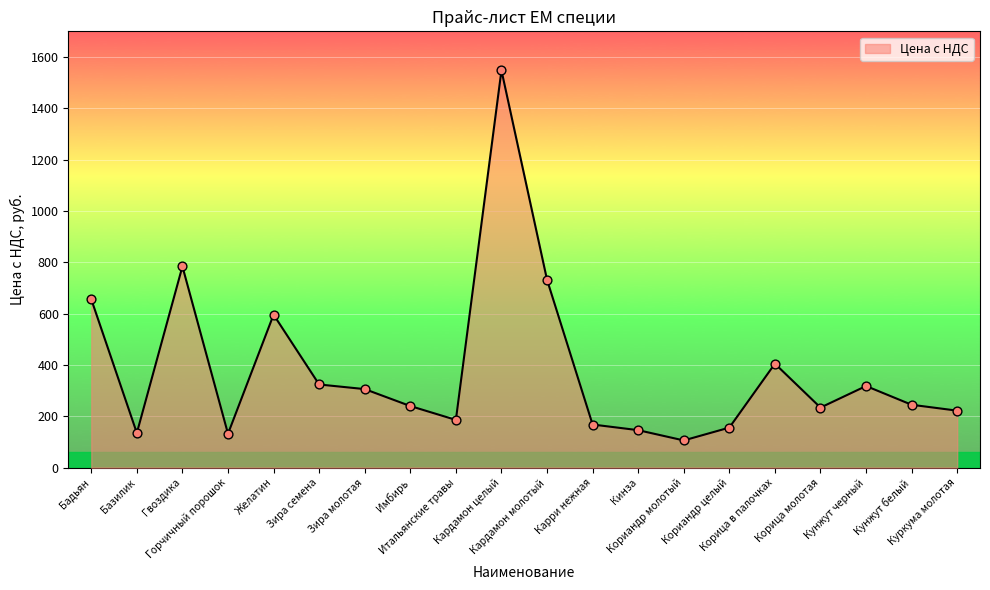

What is the change in value from Базилик to Имбирь?

+105